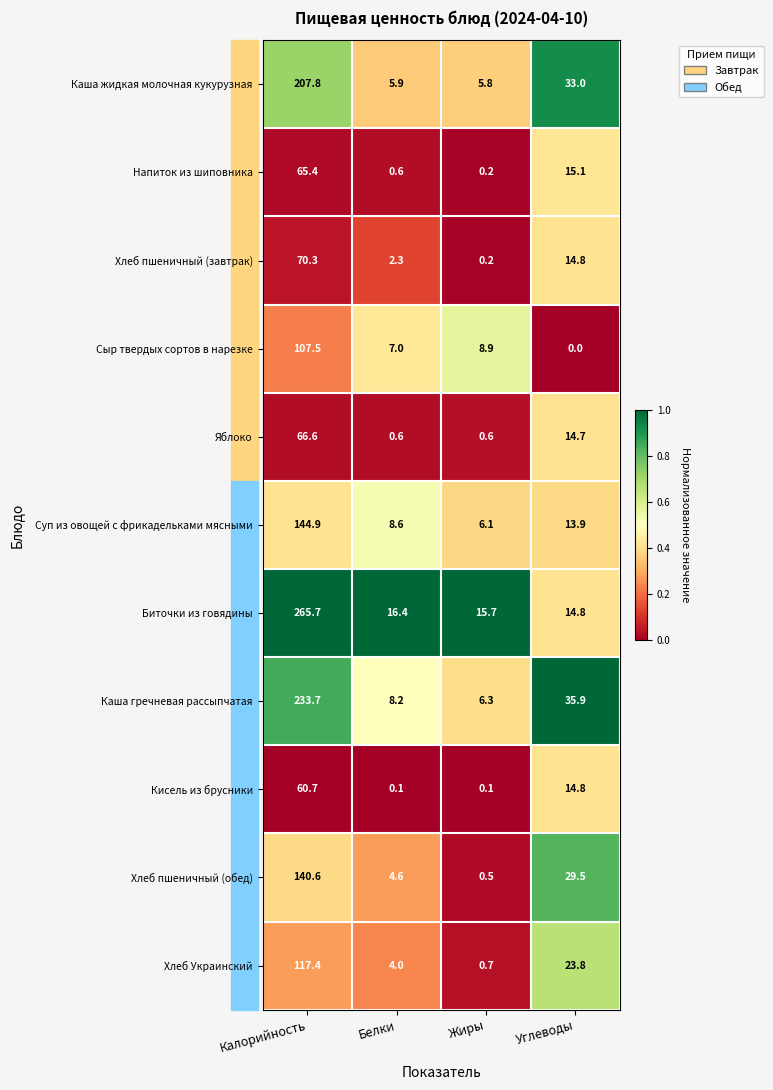

Which series has the largest total across all categories?

Биточки из говядины